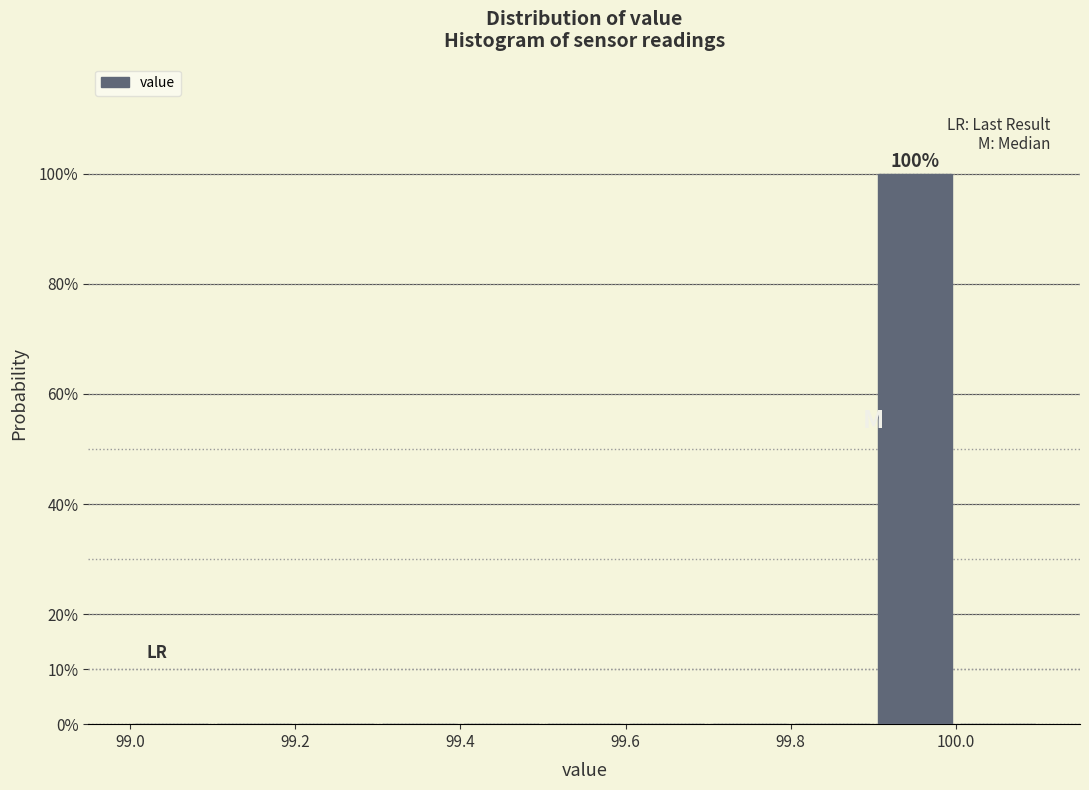

Which range on the x-axis has the tallest bar?

99.9 to 100.0